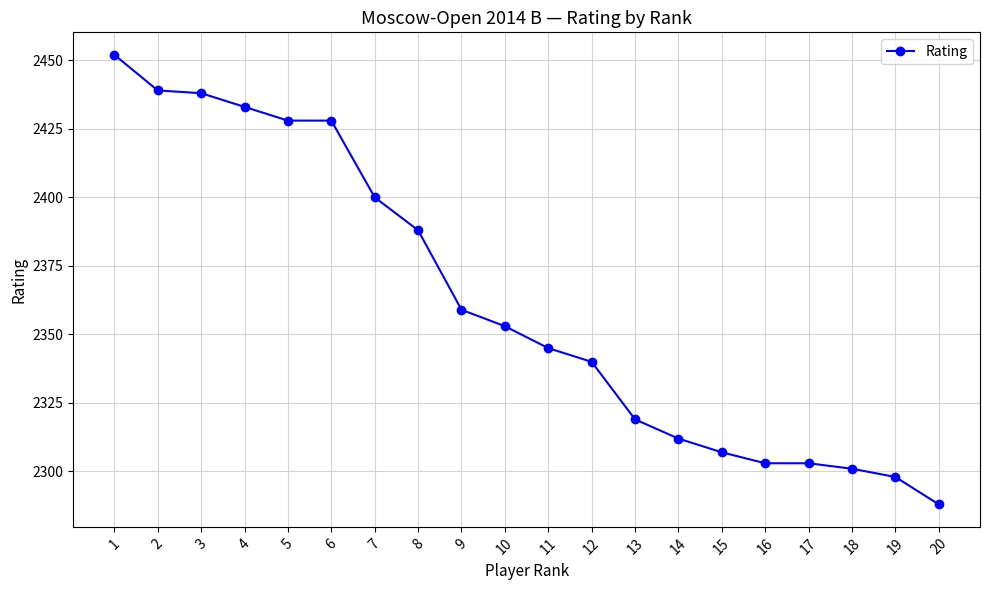

Reading left to right, transcribe all the data shown in this chart.

2452	2439	2438	2433	2428	2428	2400	2388	2359	2353	2345	2340	2319	2312	2307	2303	2303	2301	2298	2288